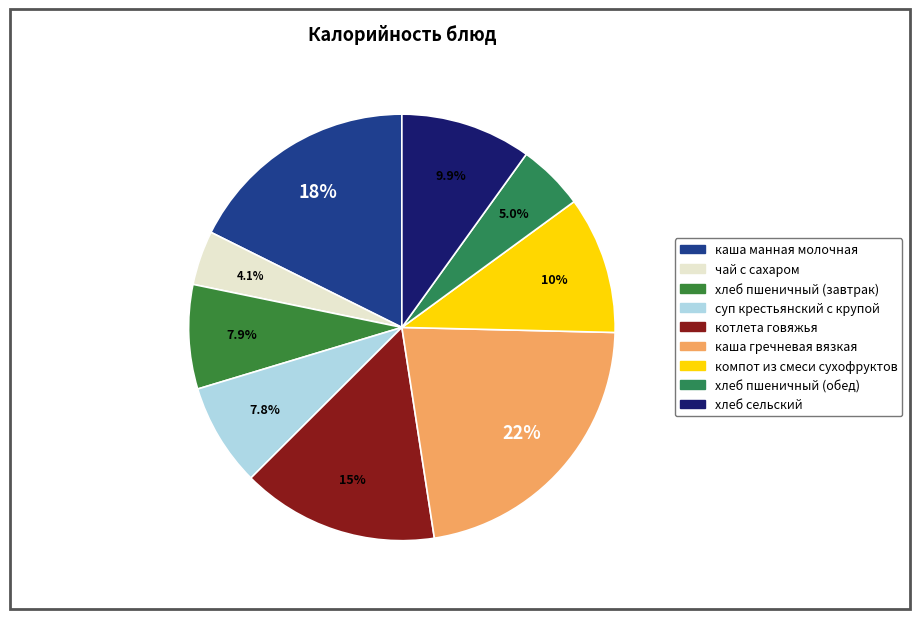

To the nearest percent, what is the difference between the largest and smallest slice percentages?

18%